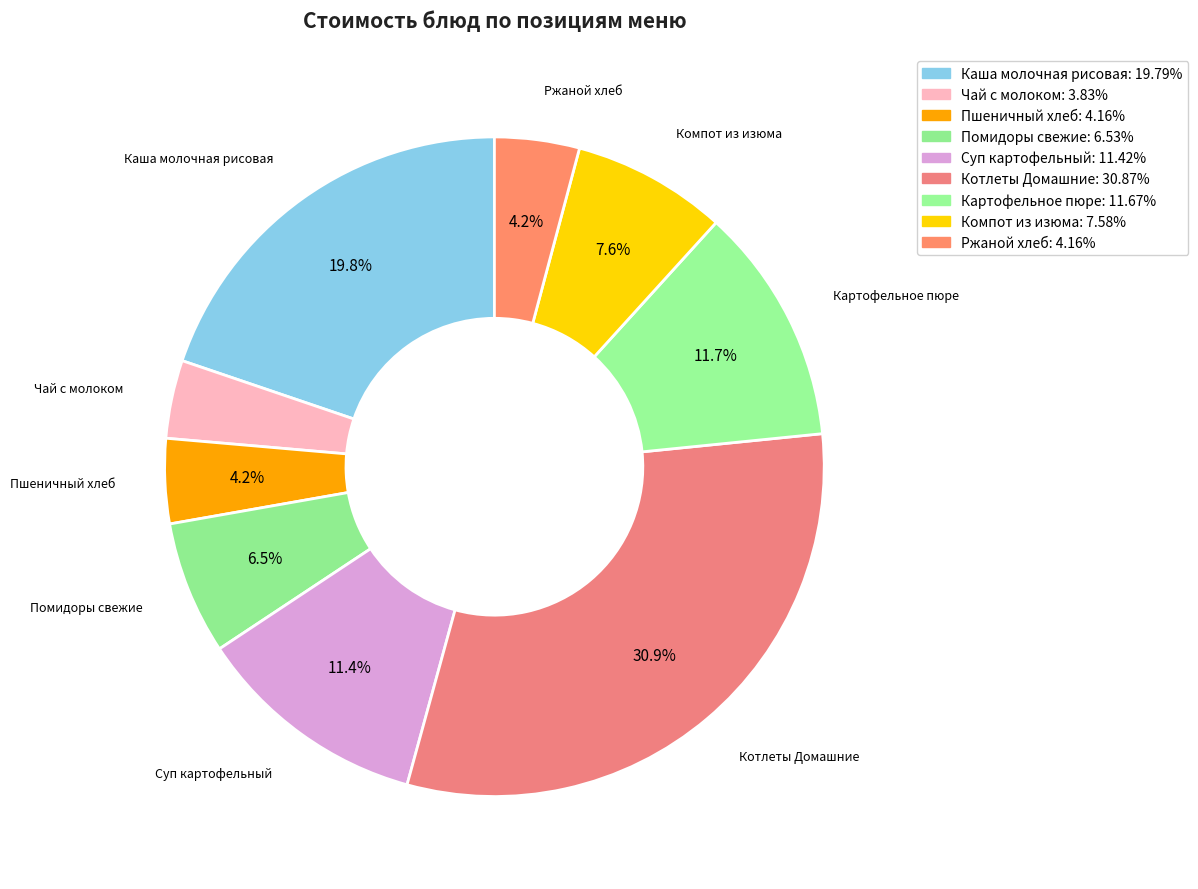

To the nearest percent, what portion does Ржаной хлеб represent?

4%